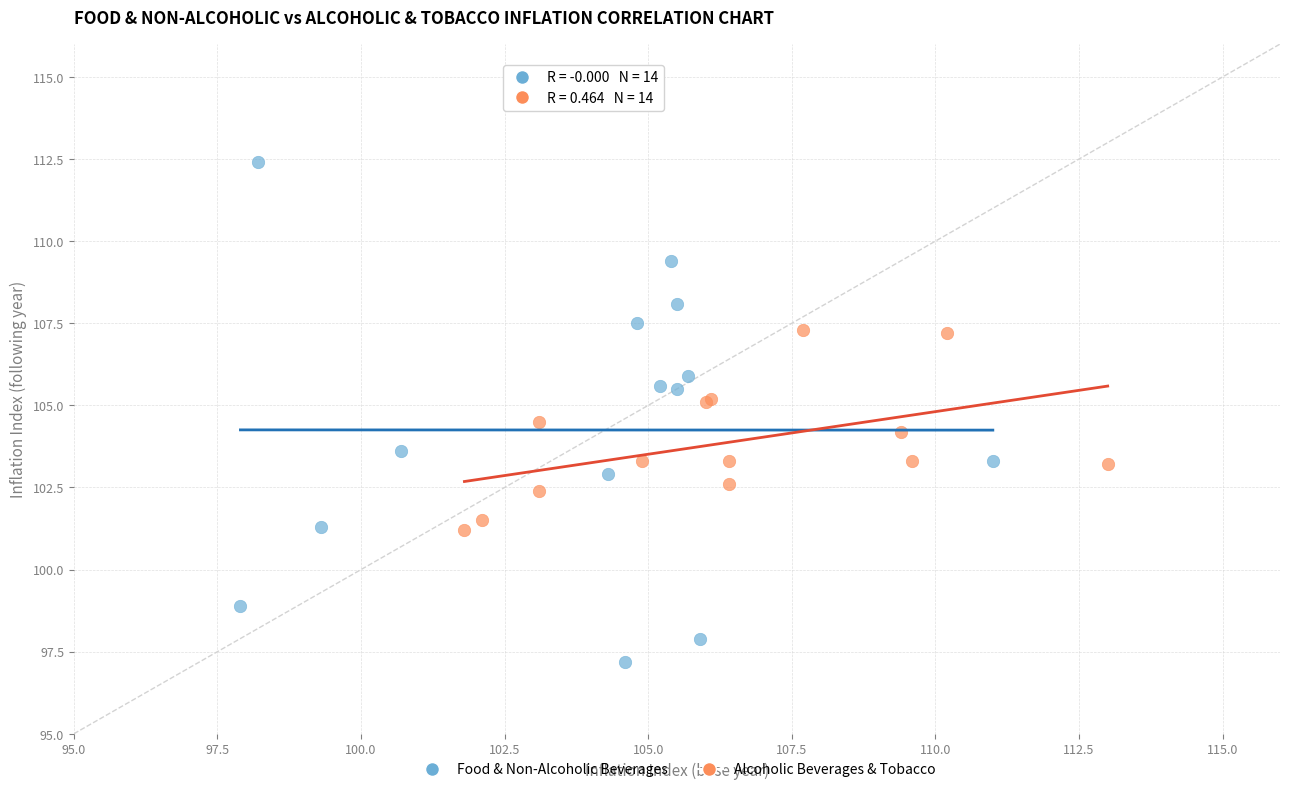

Which series contains the lowest Y value?

Food & Non-Alcoholic Beverages